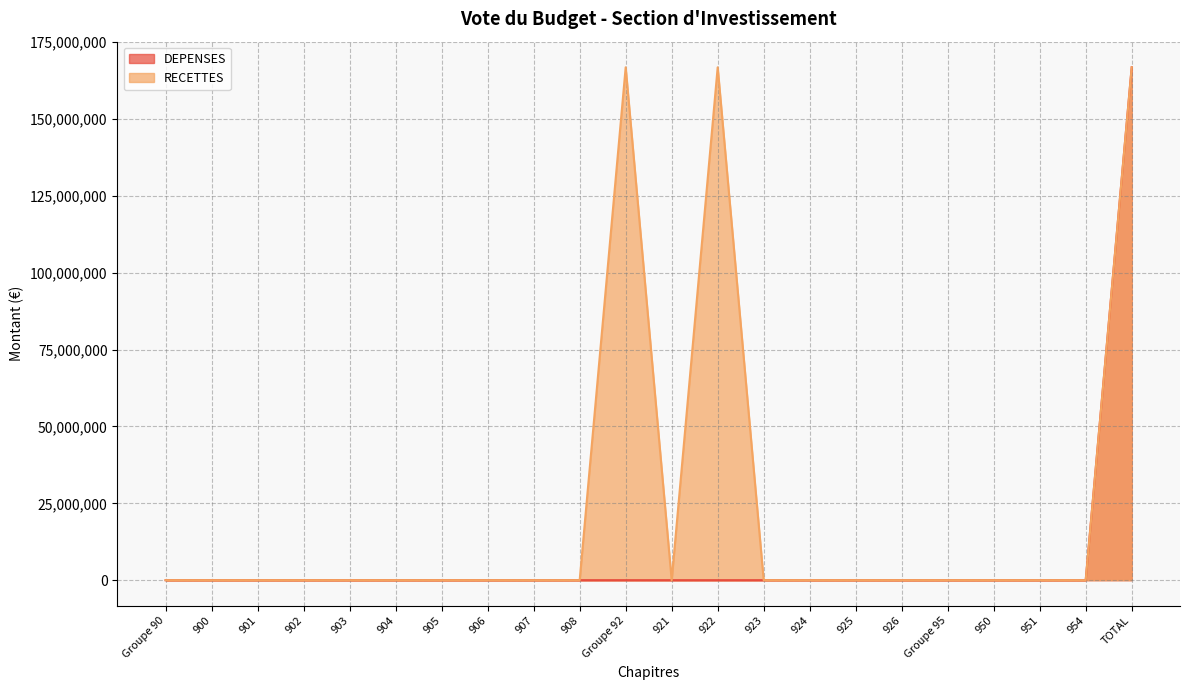

What is the difference between the maximum and minimum values in the DEPENSES series?

166825776